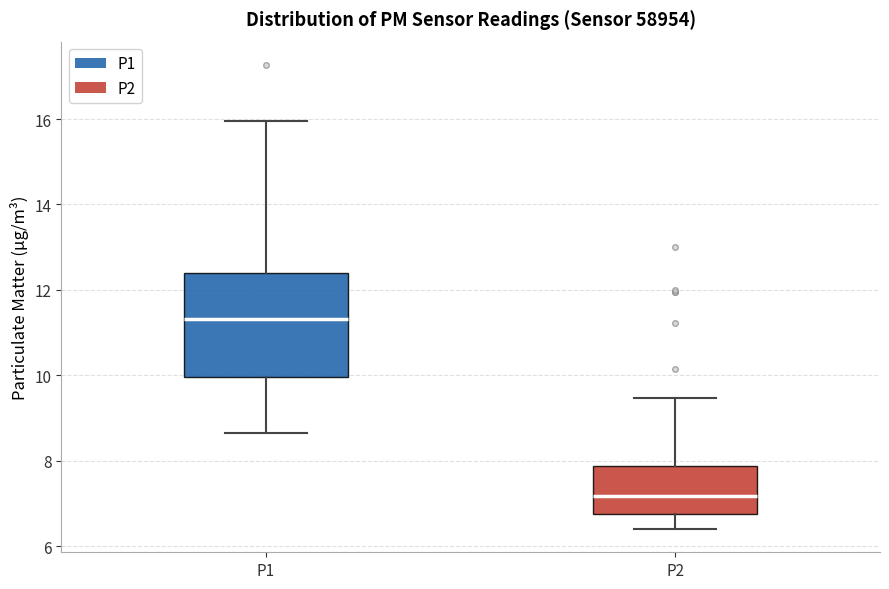

Reading left to right, transcribe this box plot: for each box, give where its median line is, the range the box spans, and where its two whiskers end, as read against the y-axis. The values are not printed on the chart, so give them approximately, as read against the axis.

P1: median 11.4, box 10.0 to 12.4, whiskers 8.6 to 16.0
P2: median 7.2, box 6.8 to 7.8, whiskers 6.4 to 9.4